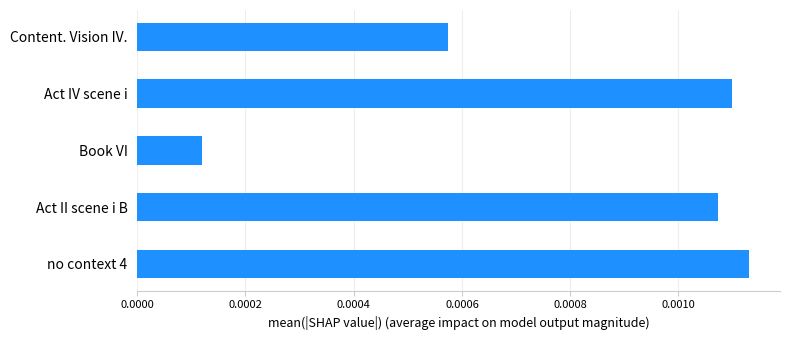

Which has a higher value, no context 4 or Content. Vision IV.?

no context 4